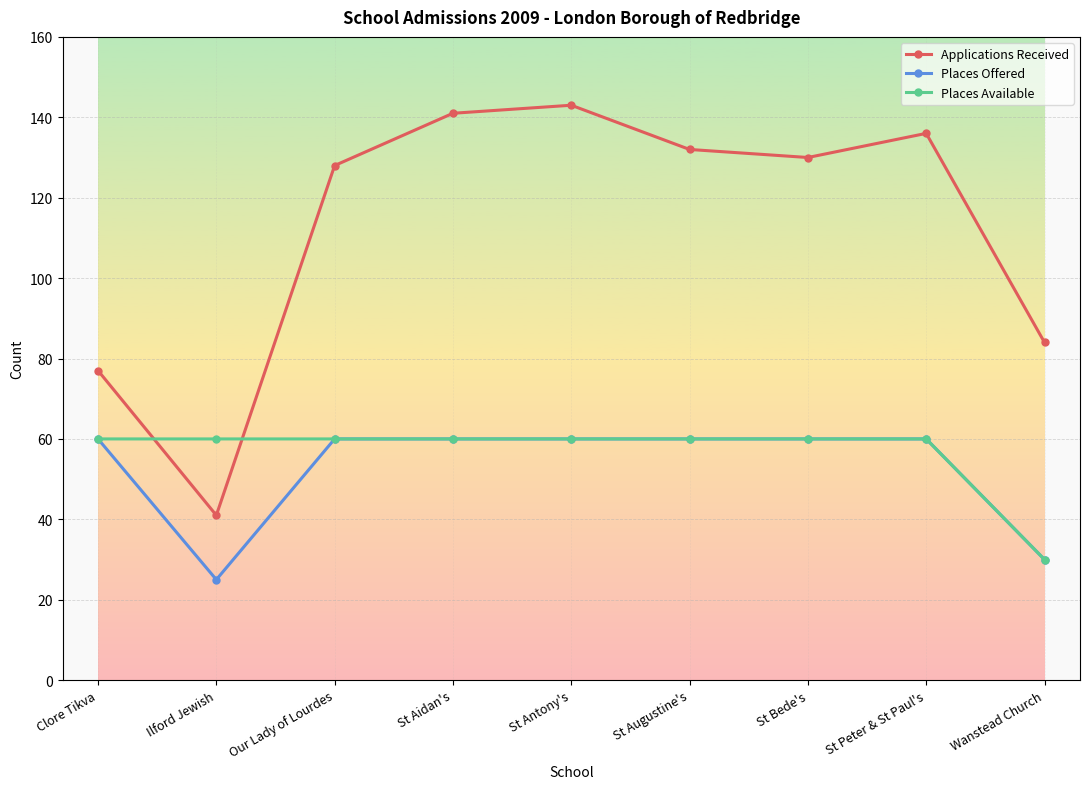

At which category does the chart reach its peak across all series?

St Antony's